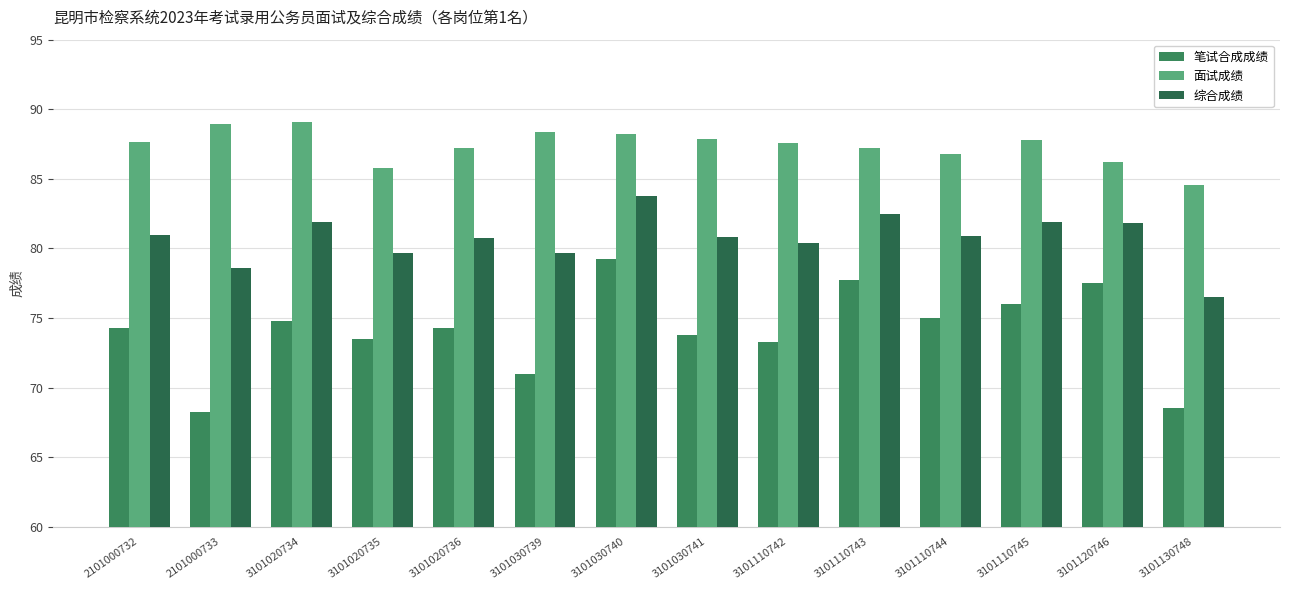

Does the chart contain stacked bars?

No